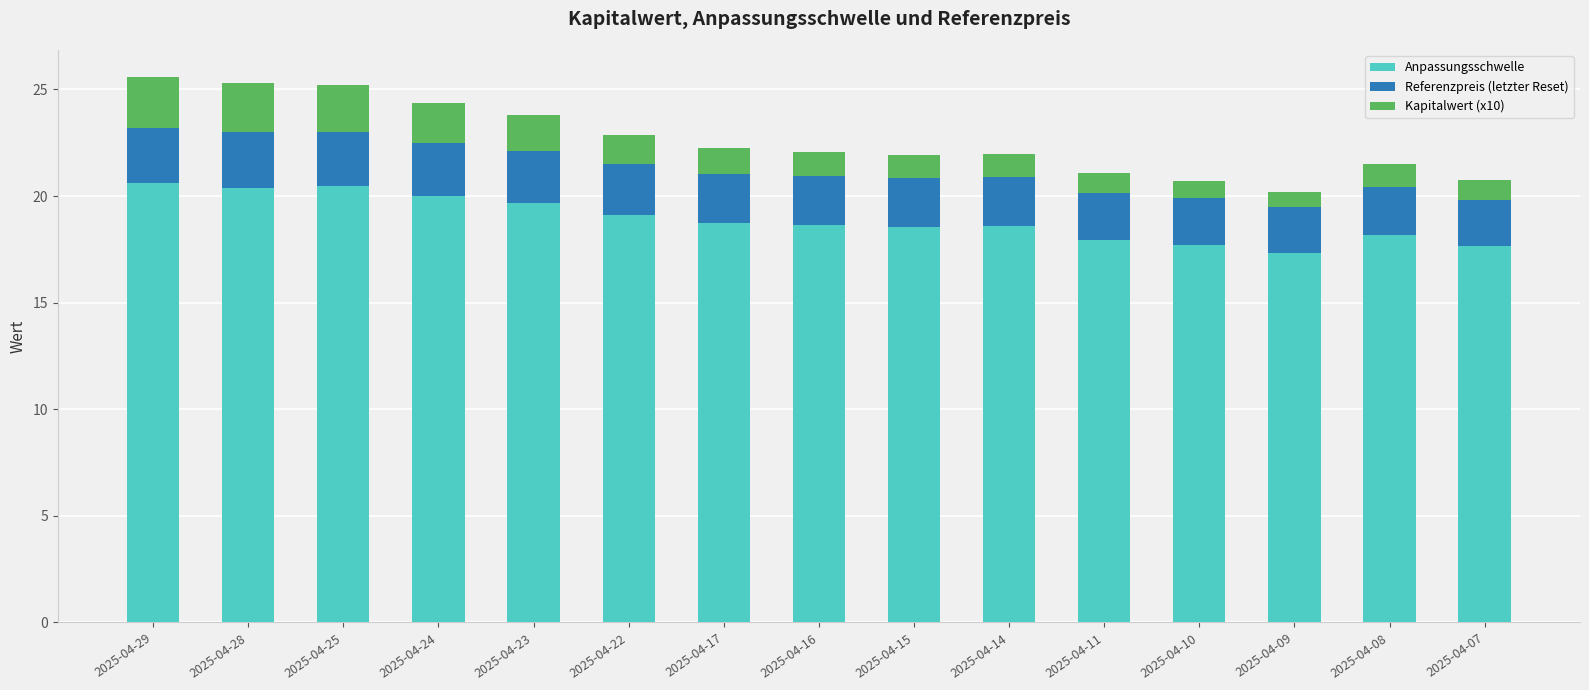

What is the total value across all series at 2025-04-15?

21.9